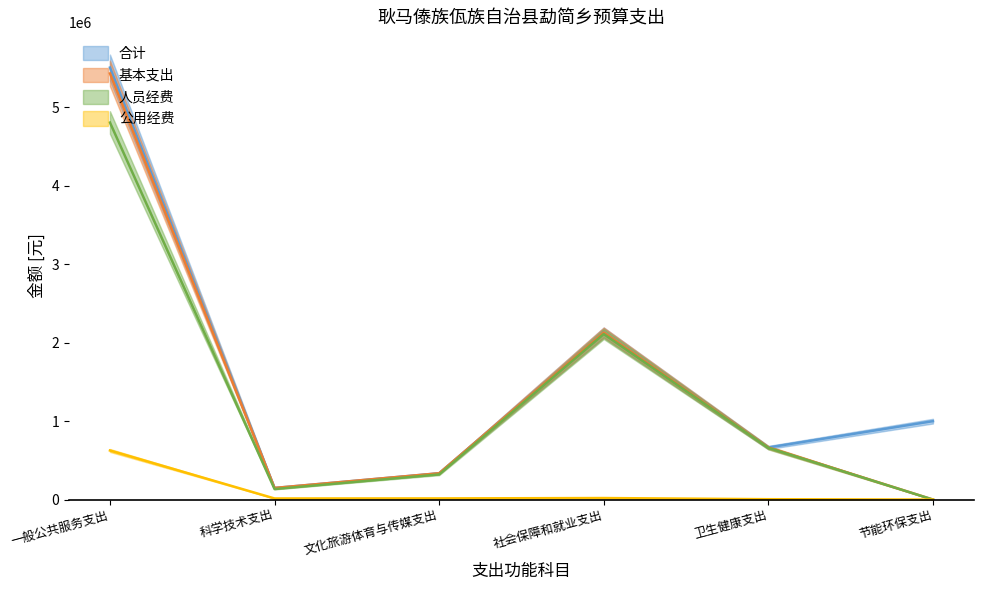

Which series has the largest range (max minus min)?

基本支出